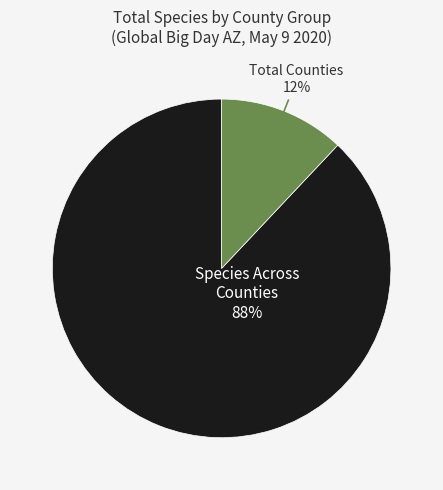

To the nearest percent, what is the difference between the largest and smallest slice percentages?

76%